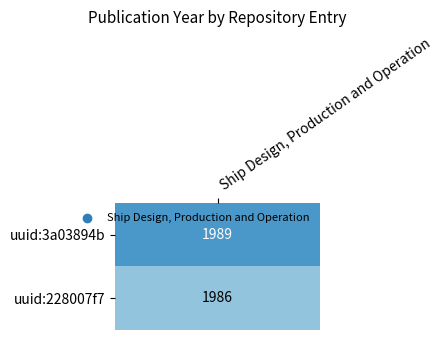

What is the ratio of the value at uuid:3a03894b to the value at uuid:228007f7?

1.0